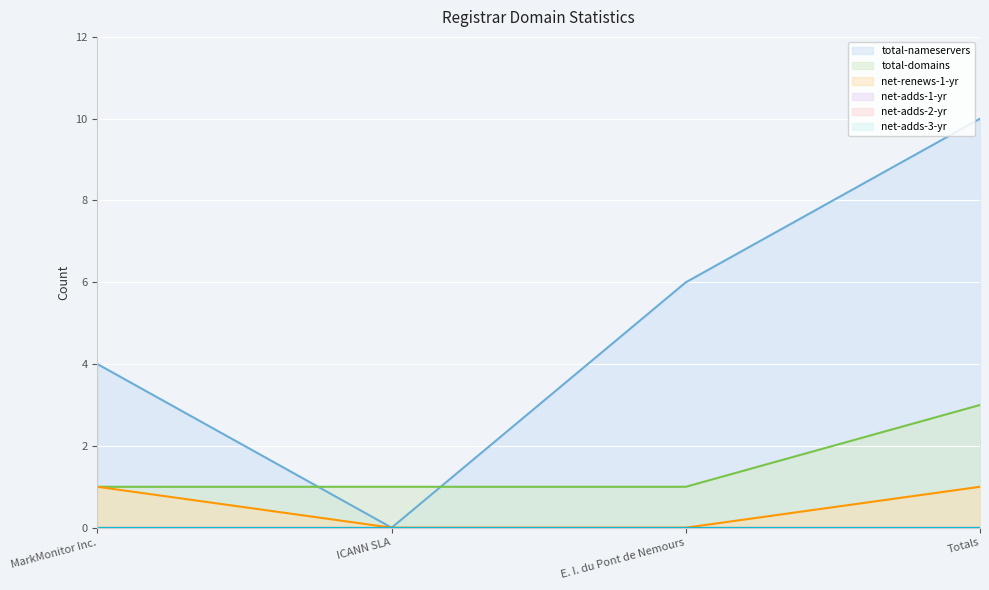

At which category does the chart reach its peak across all series?

Totals